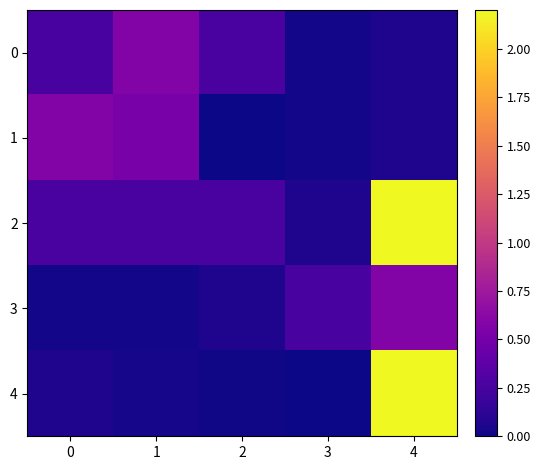

Count the number of categories in the chart.

5